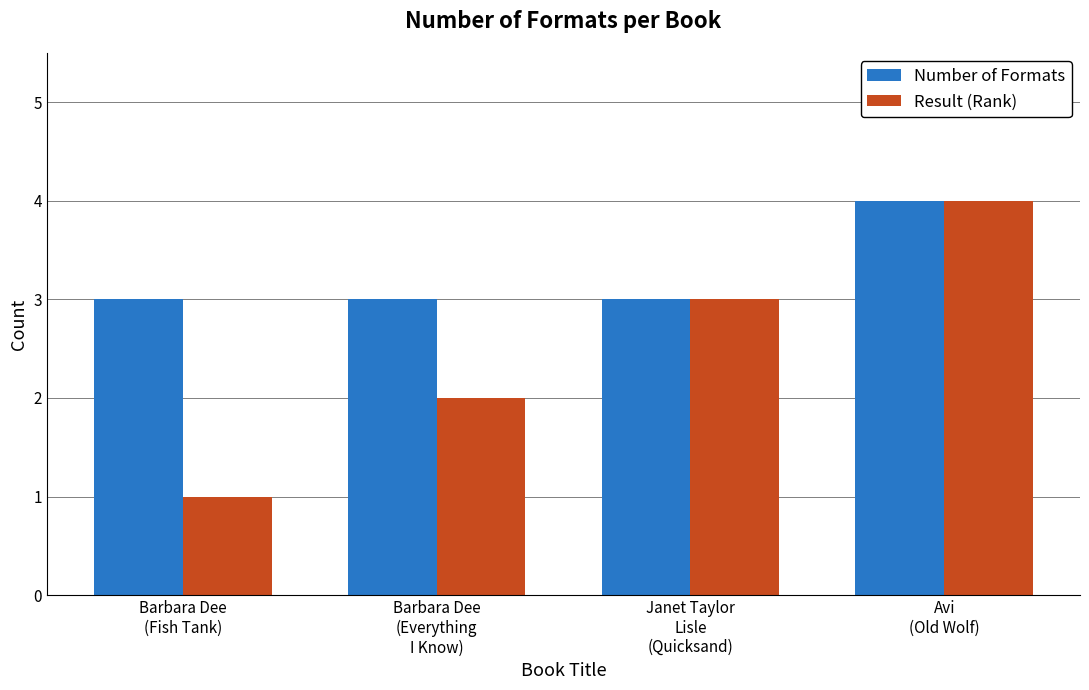

What are all the series names shown in the legend?

Number of Formats, Result (Rank)